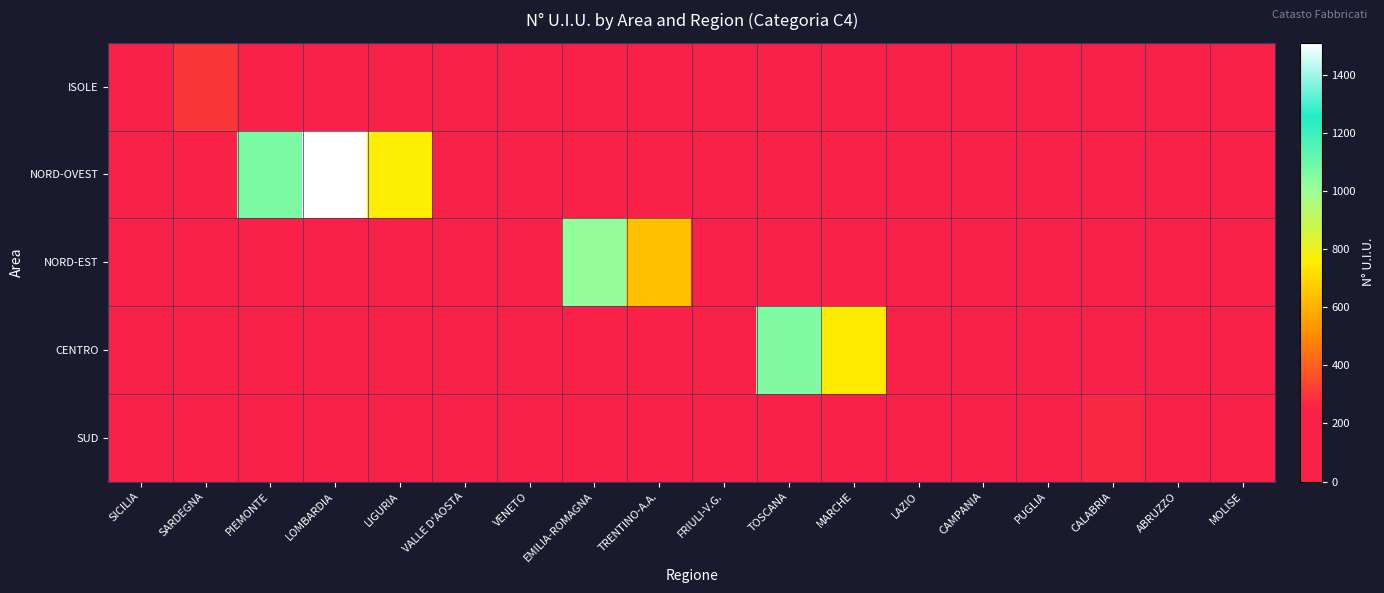

Which series changed the most between FRIULI-V.G. and LAZIO?

NORD-EST